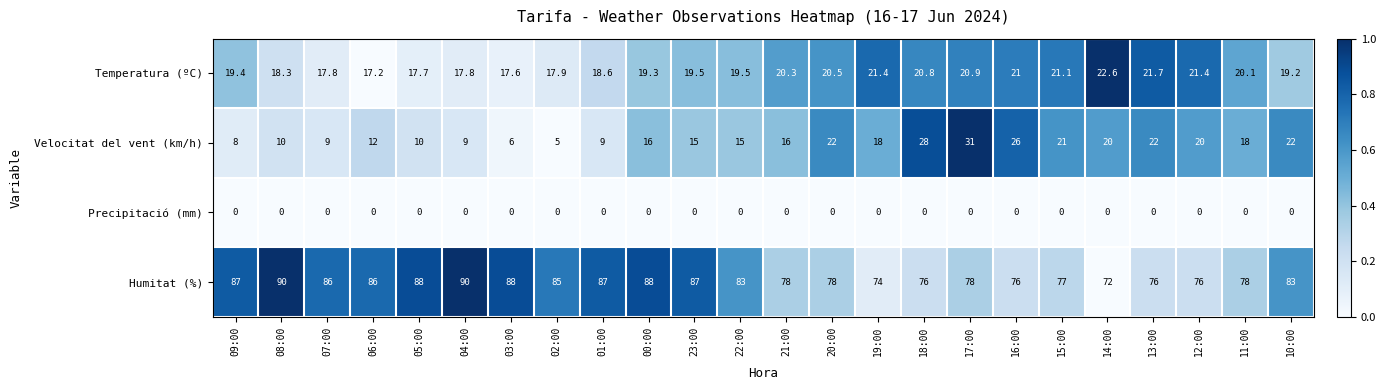

Is it true that Temperatura (ºC) equals 21.1 at 15:00?

True